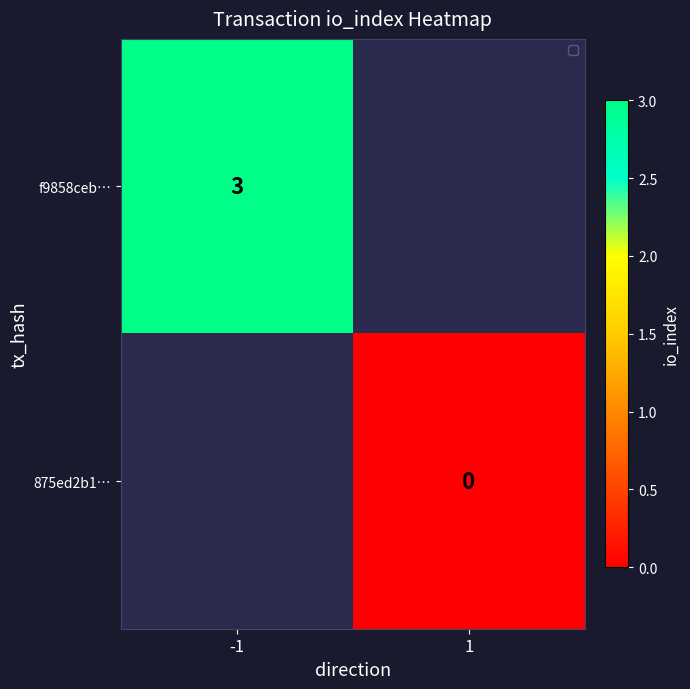

What is the maximum value shown in the chart?

3.0